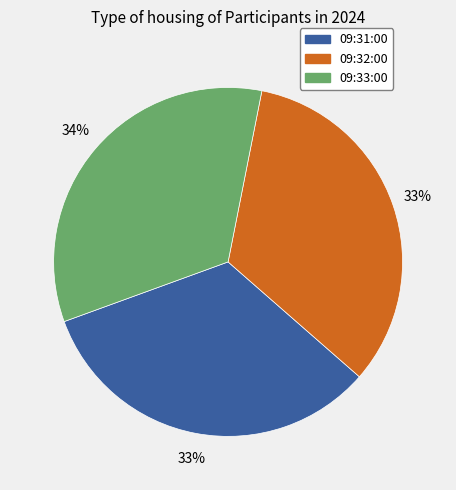

To the nearest percent, what is the difference between the largest and smallest slice percentages?

1%